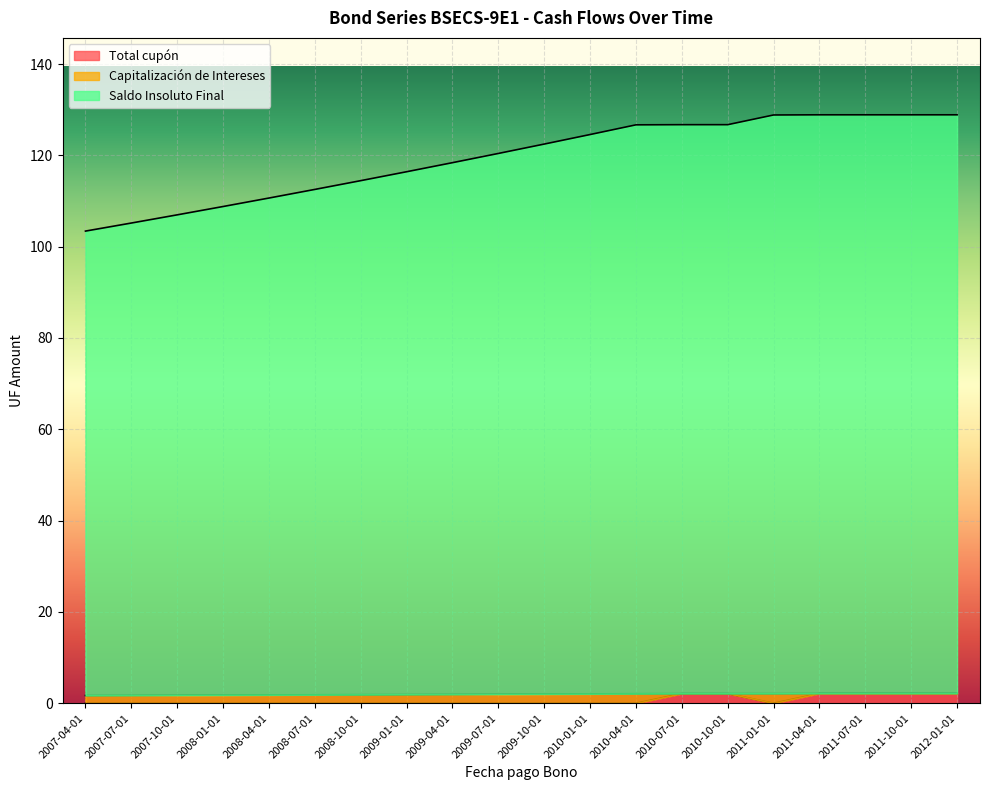

Which has a higher value, 2008-07-01 or 2009-07-01?

2008-07-01